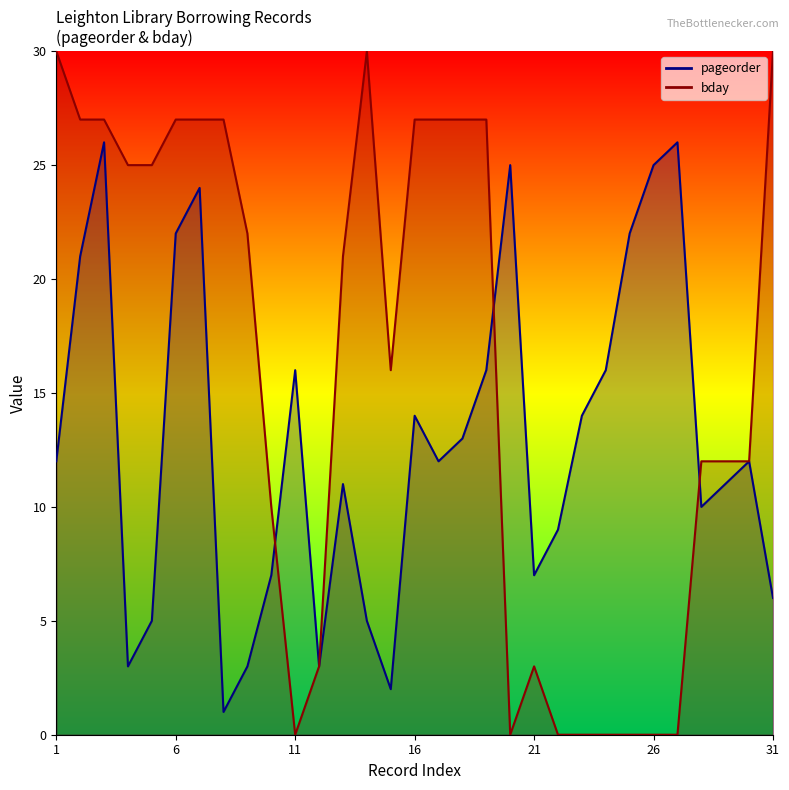

Reading left to right, what are all the values shown in this chart?

pageorder: 12	21	26	3	5	22	24	1	3	7	16	3	11	5	2	14	12	13	16	25	7	9	14	16	22	25	26	10	11	12	6
bday: 30	27	27	25	25	27	27	27	22	10	0	3	21	30	16	27	27	27	27	0	3	0	0	0	0	0	0	12	12	12	30